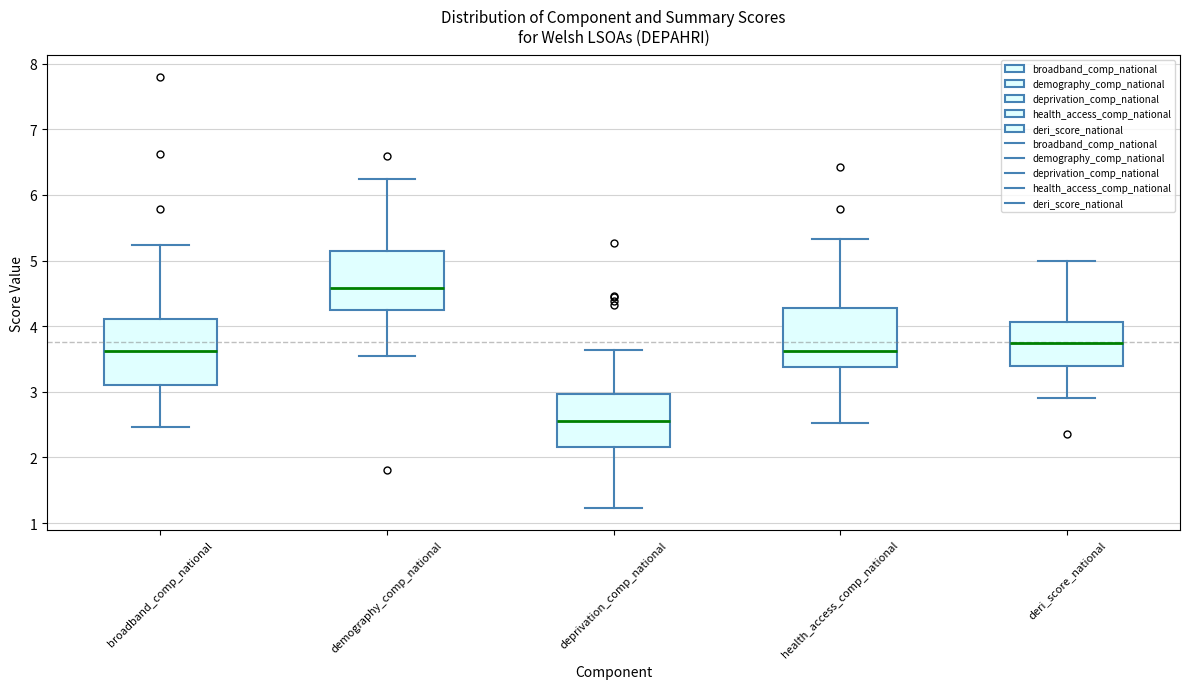

Comparing the boxes themselves (not the whiskers), which one is the tallest?

broadband_comp_national